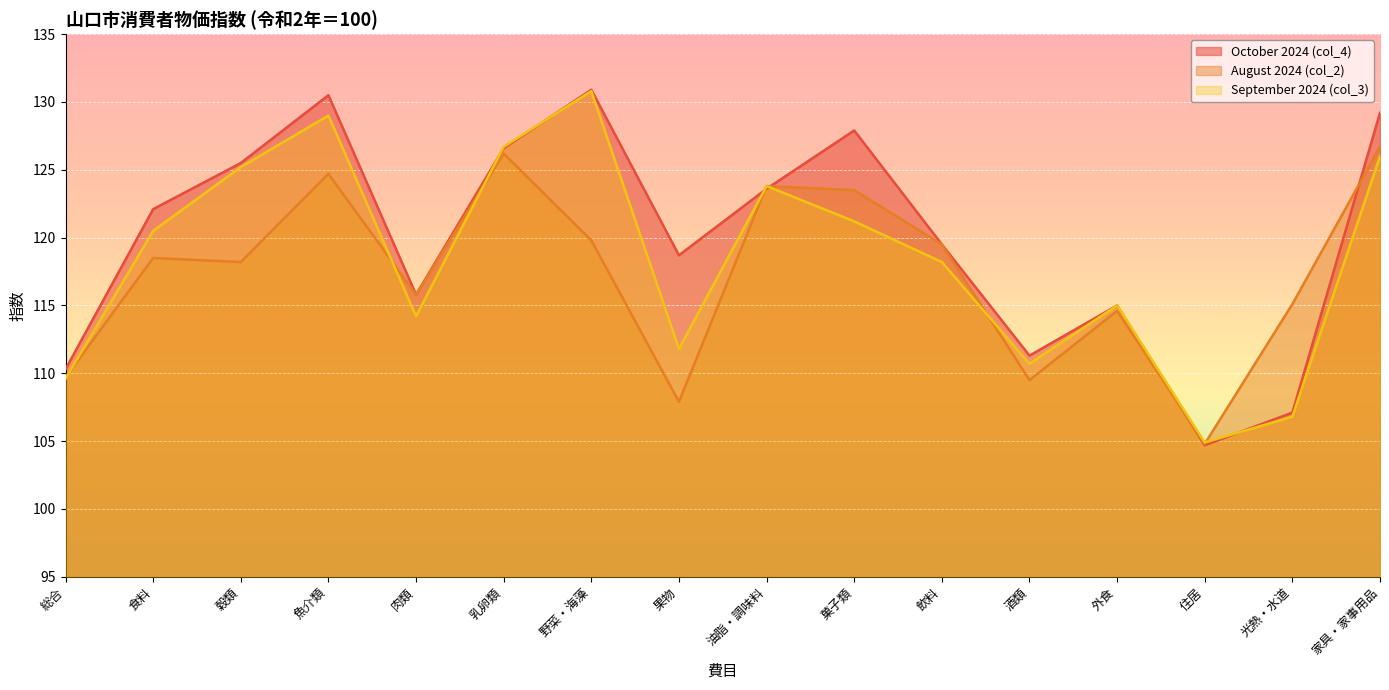

What is the minimum value for October 2024 (col_4)?

104.7